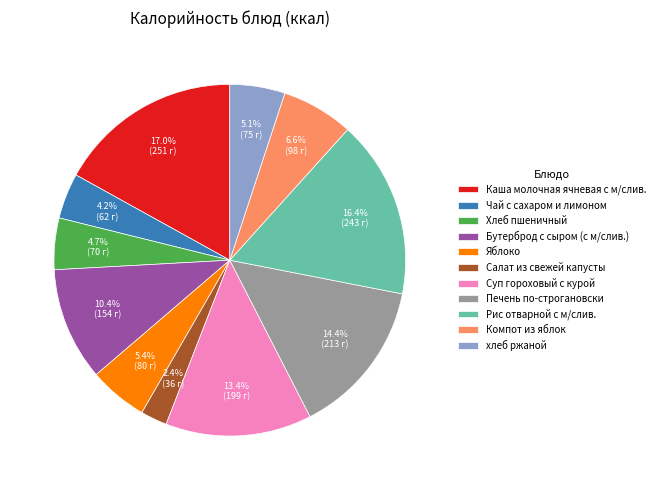

To the nearest percent, what percentage of the pie is Суп гороховый с курой?

13%